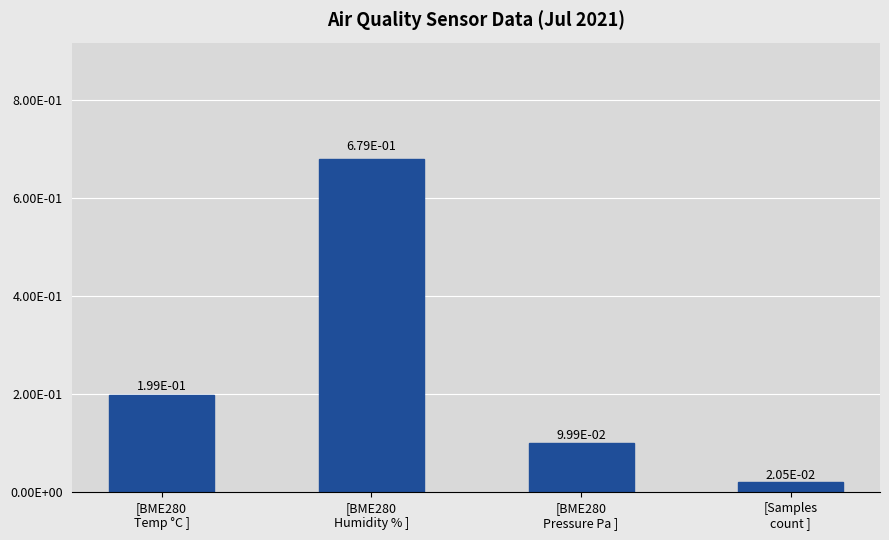

Are the bars horizontal?

No